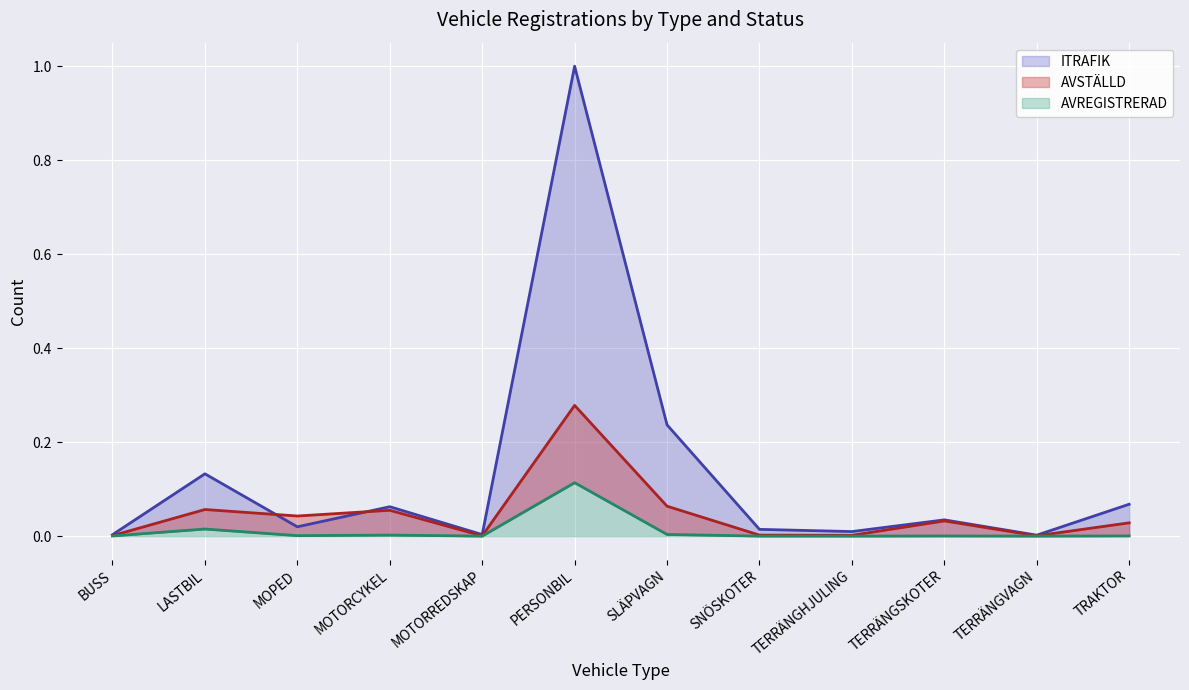

In AVREGISTRERAD, how many points are lower than both neighbors (excluding endpoints)?

4